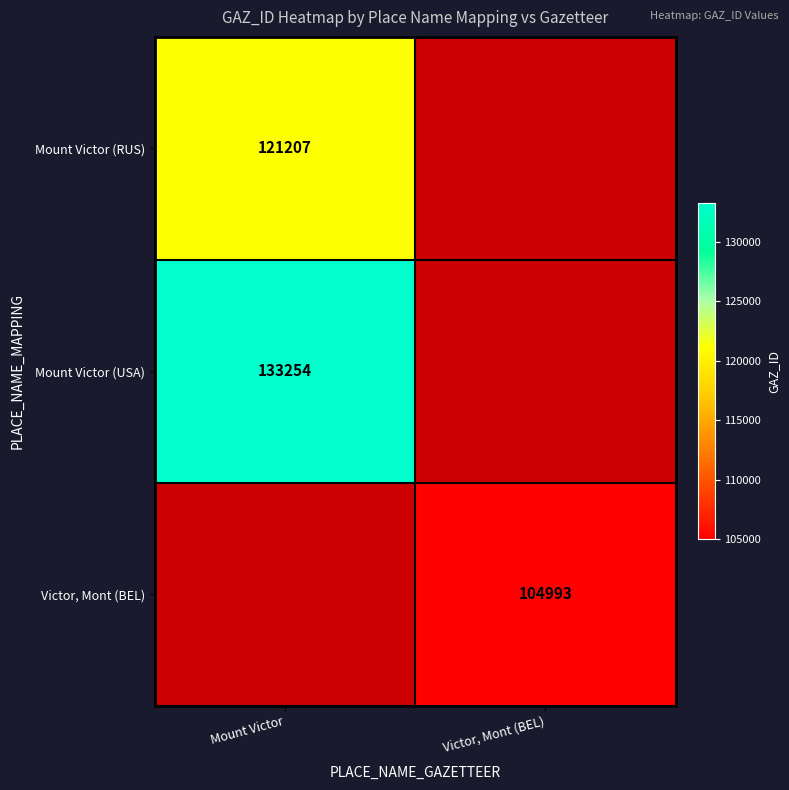

True or false: Mount Victor (RUS) has a value of 79668 at Mount Victor.

False